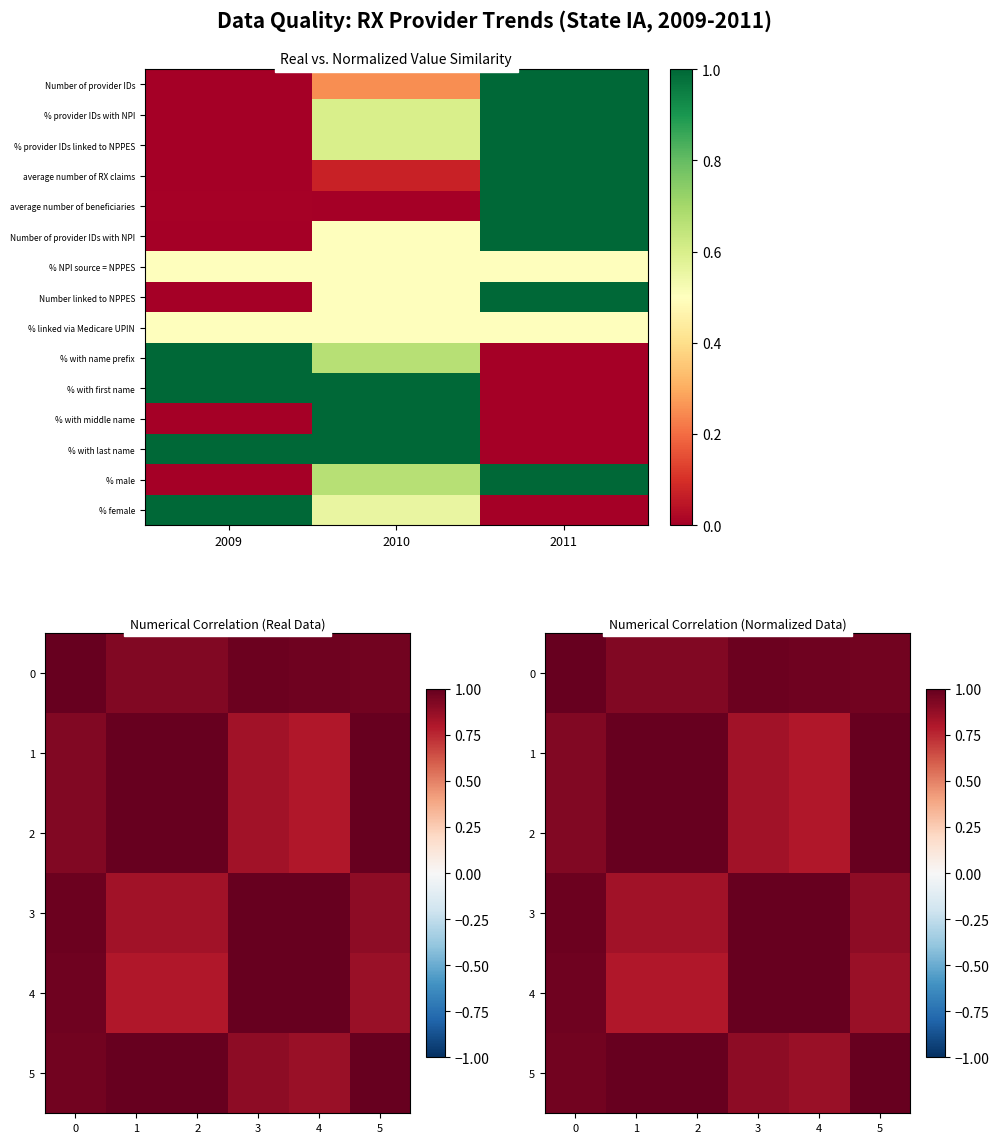

What is the difference between the maximum and minimum values in the Number of provider IDs with NPI series?

1.0